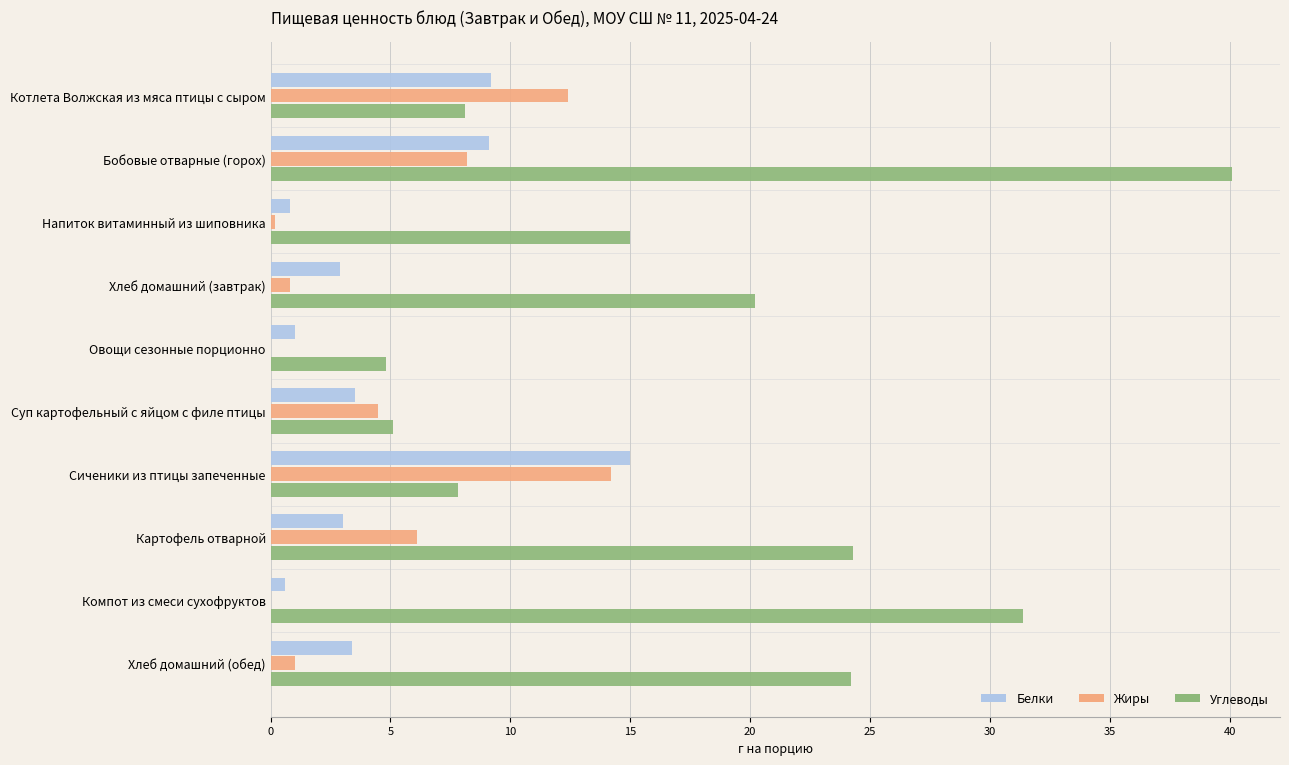

Between Бобовые отварные (горох) and Овощи сезонные порционно, which series saw the biggest shift?

Углеводы